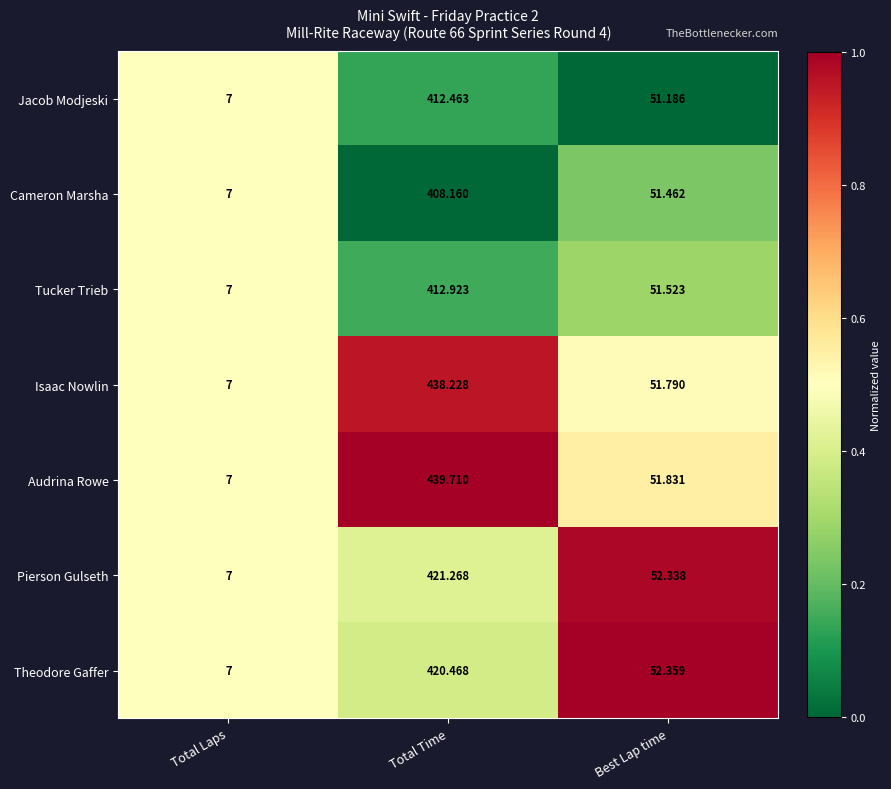

Where does the Tucker Trieb series first go above 51?

Total Time